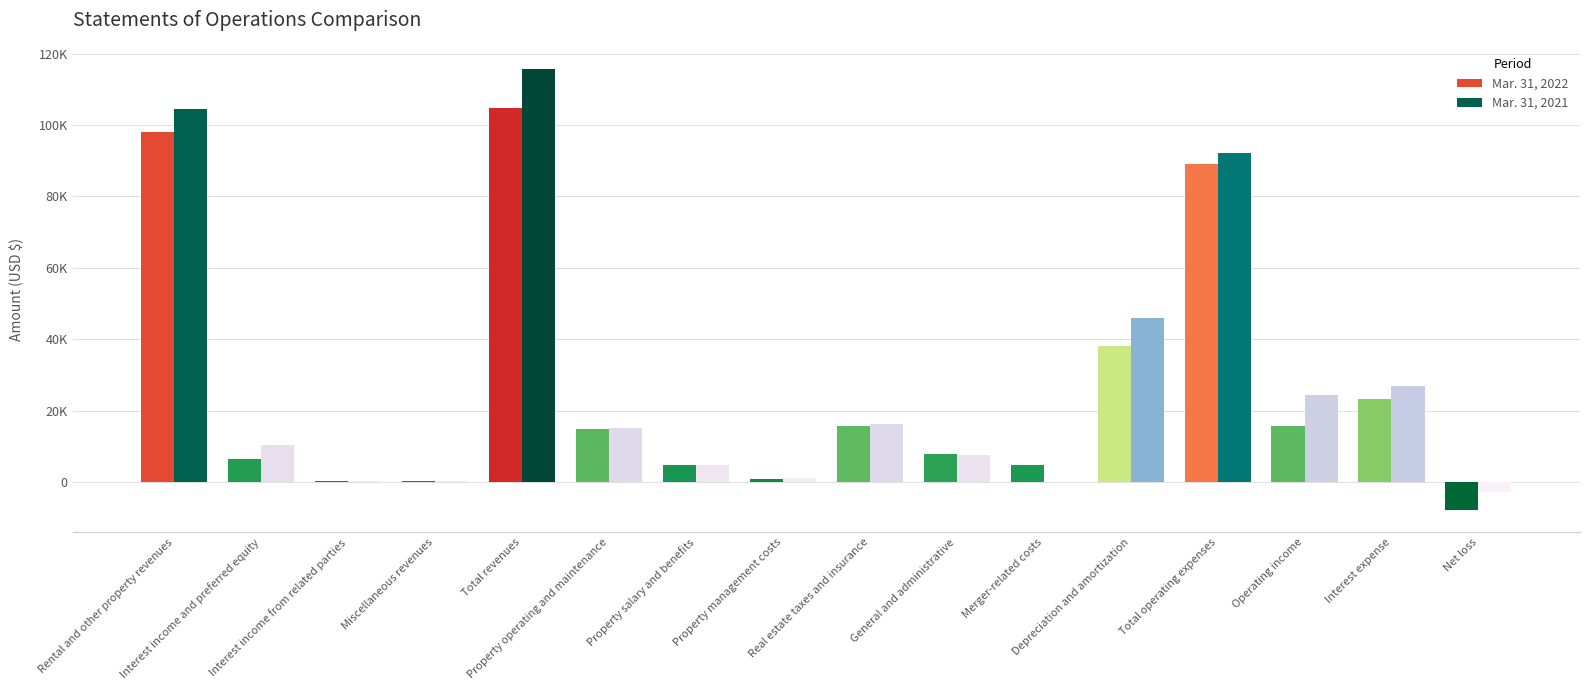

Are the bars grouped side by side (vs. stacked)?

Yes